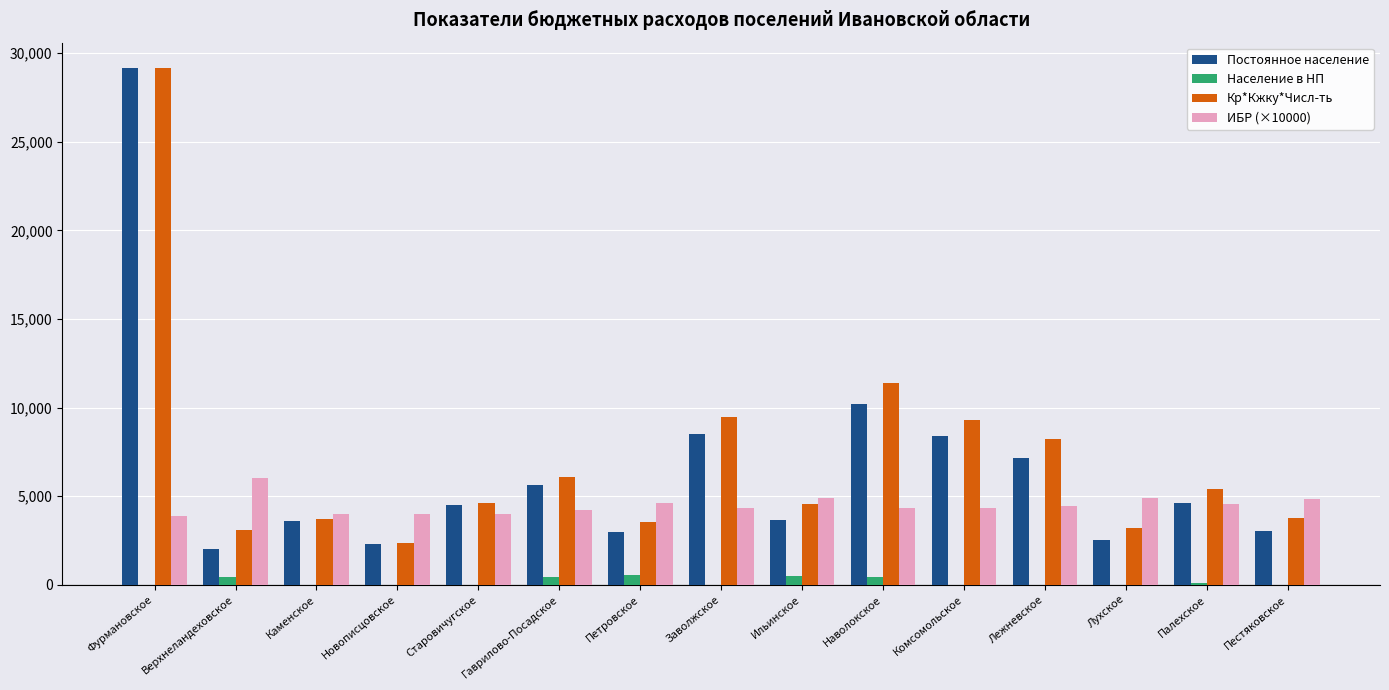

Where is Кр*Кжку*Числ-ть nearest to the value 15741?

Наволокское